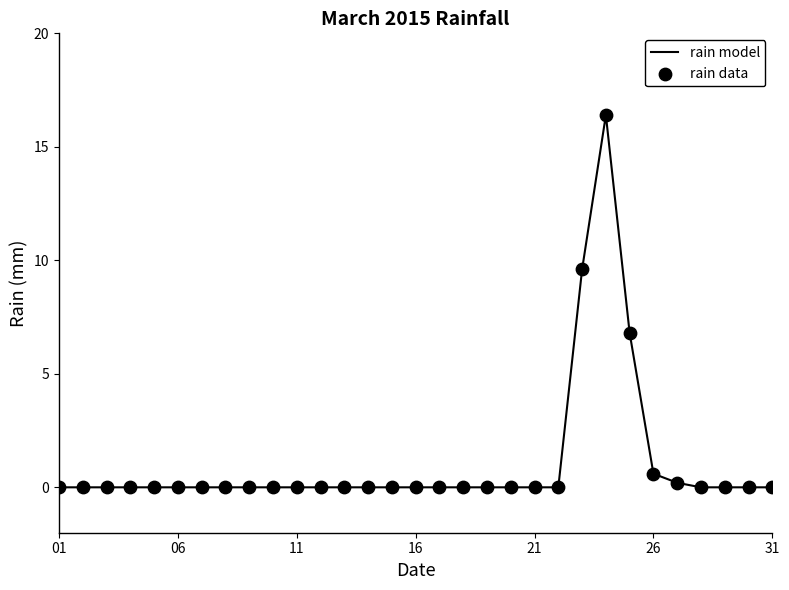

What is the greatest value displayed?

16.4